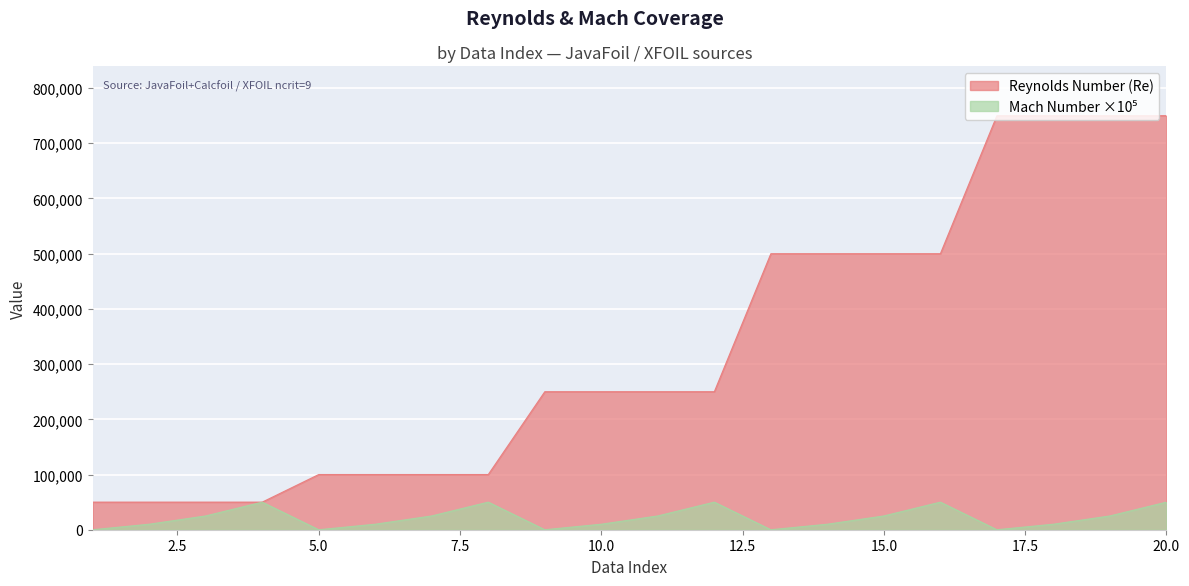

How many lines are shown in the chart?

2